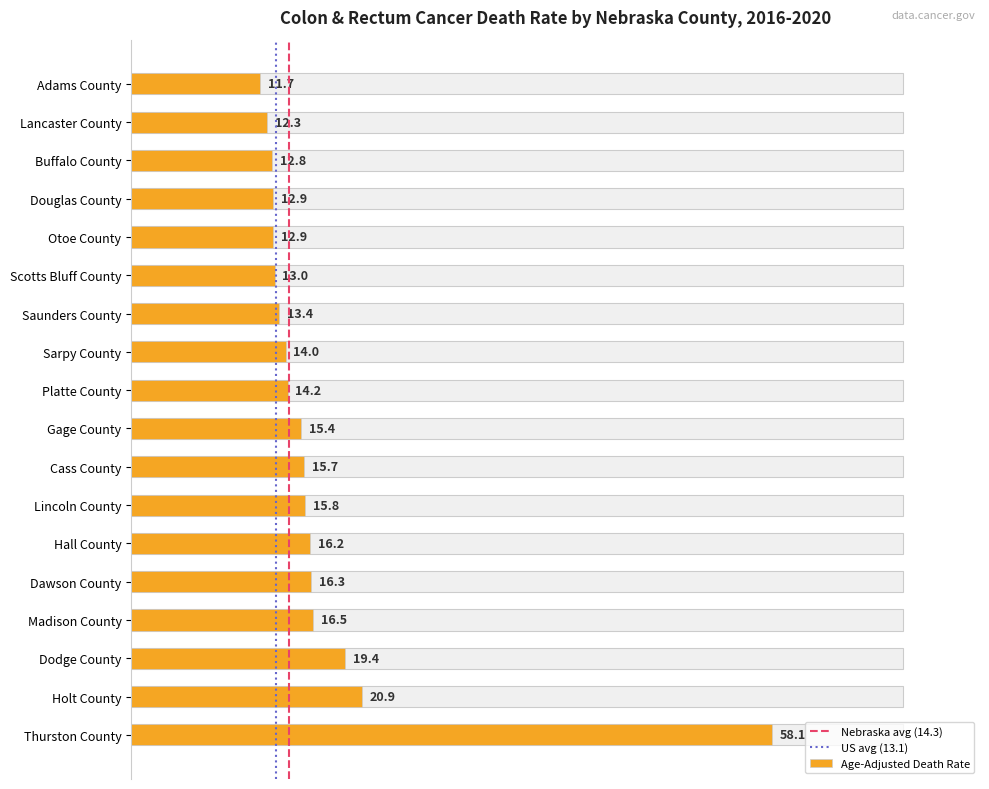

Reading left to right, transcribe all the data shown in this chart.

Adams County=16.7	Lancaster County=17.6	Buffalo County=18.3	Douglas County=18.4	Otoe County=18.4	Scotts Bluff County=18.6	Saunders County=19.1	Sarpy County=20.0	Platte County=20.3	Gage County=22.0	Cass County=22.4	Lincoln County=22.6	Hall County=23.1	Dawson County=23.3	Madison County=23.6	Dodge County=27.7	Holt County=29.9	Thurston County=83.0